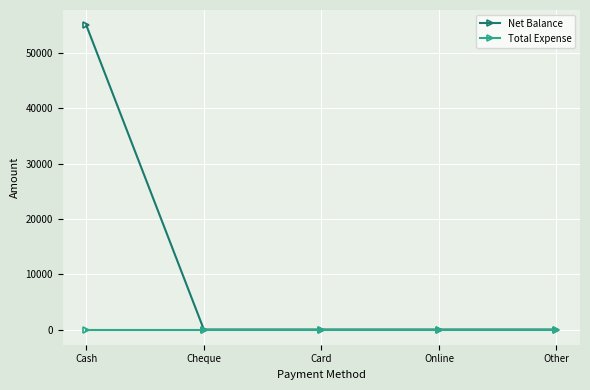

At which category is the sum across all series the highest?

Cash